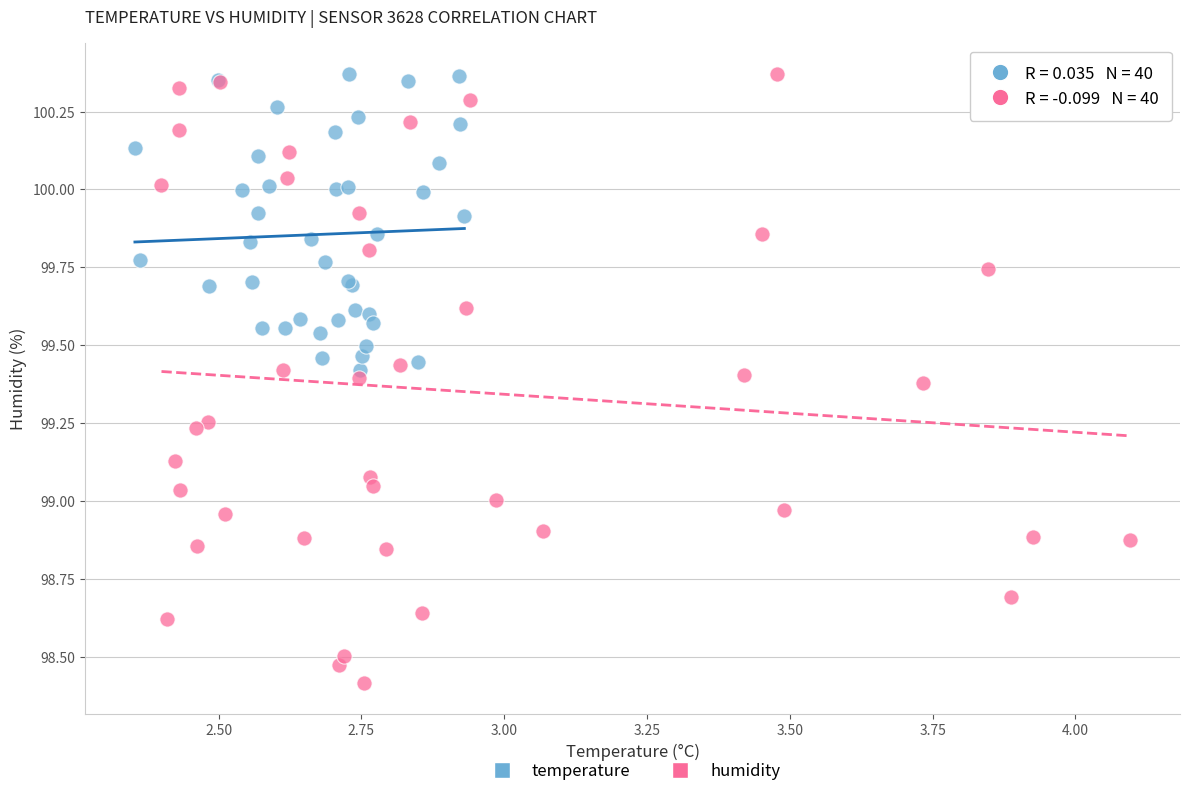

Which series reaches the minimum Y coordinate?

humidity